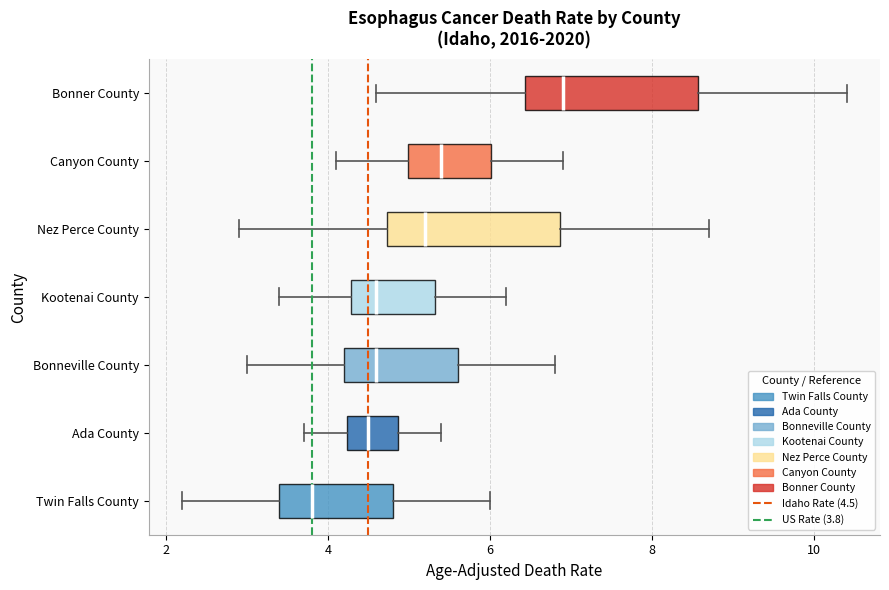

Which box has the furthest to the right median line?

Bonner County